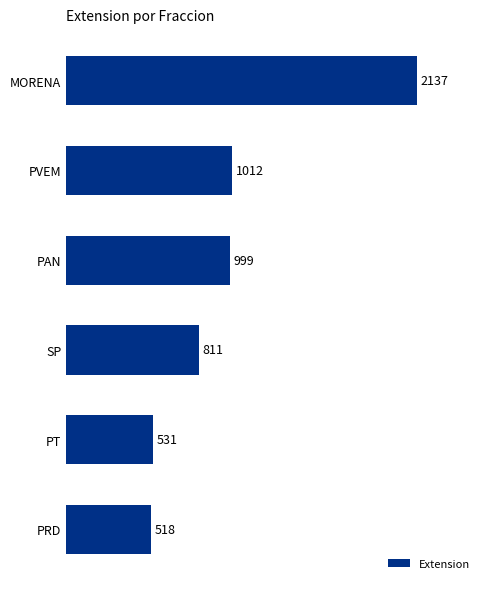

At which label is the value closest to 1327?

PVEM